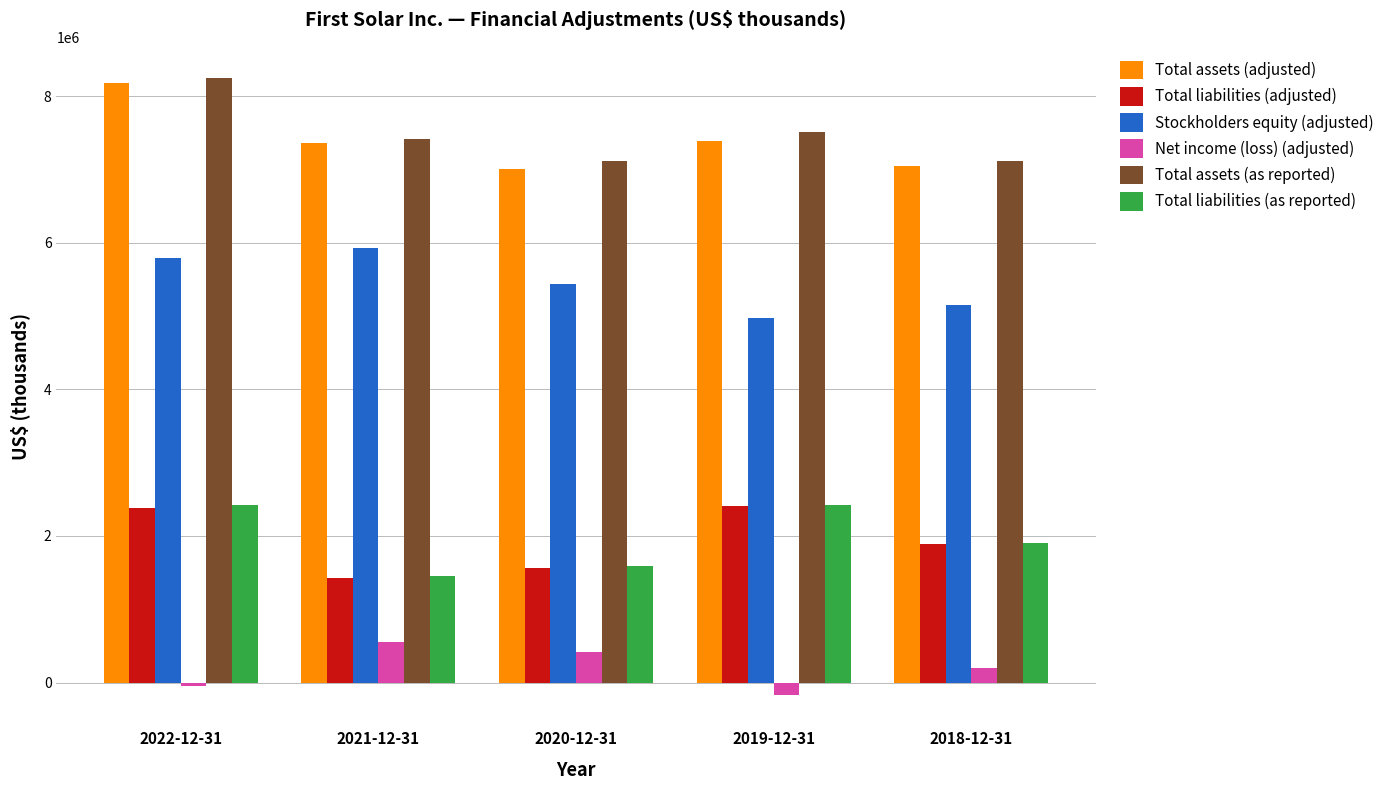

What is the label of the 2nd bar from the left?

2021-12-31